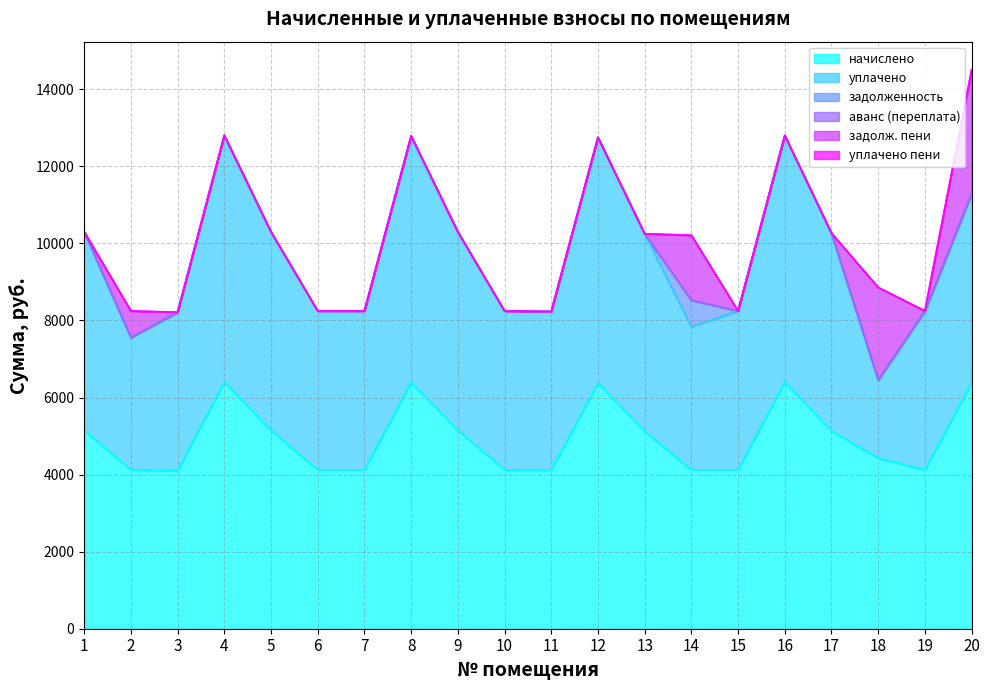

At which label does начислено first exceed 5125?

1